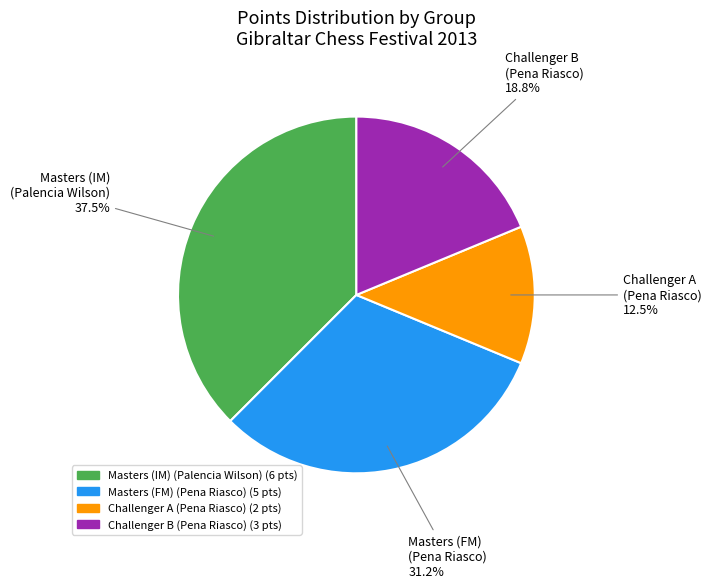

Does any single category account for the majority?

No